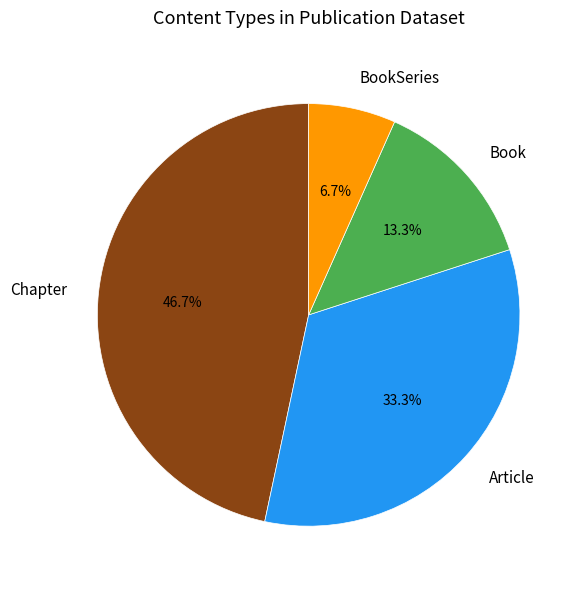

Is there any slice that represents more than half of the pie?

No